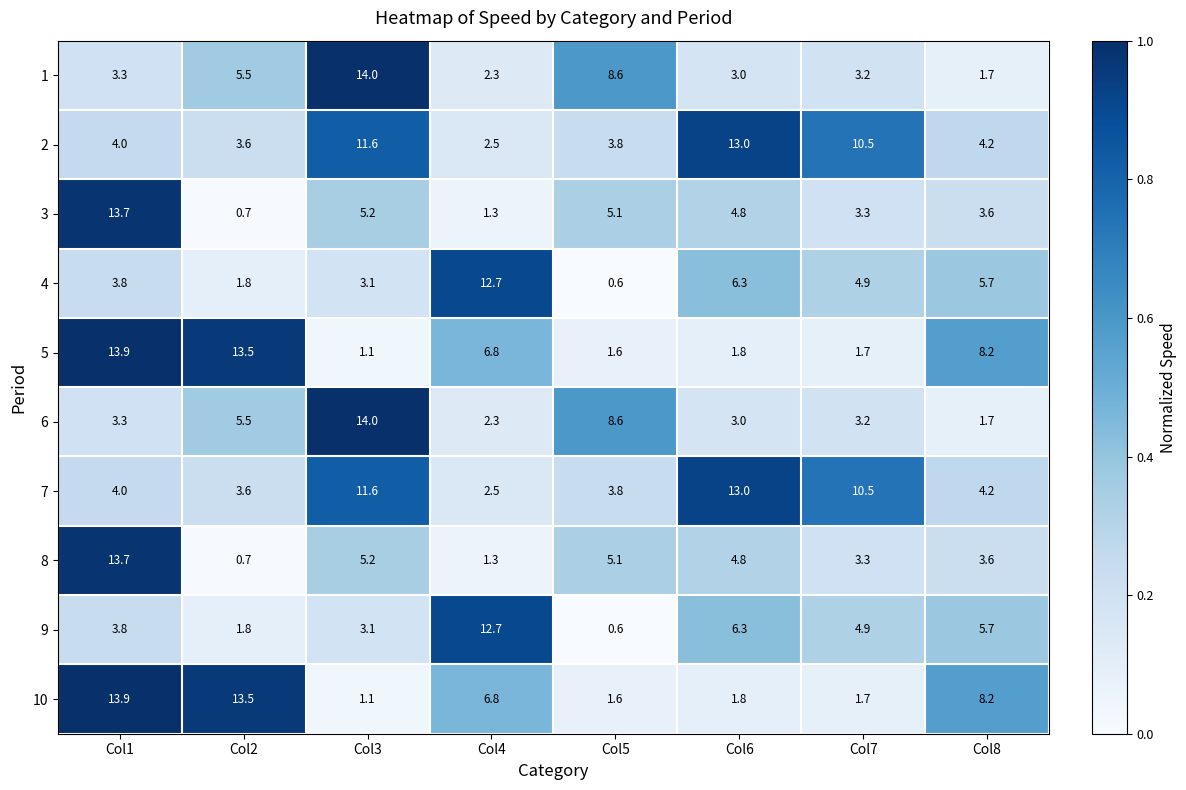

At which category is the sum across all series the highest?

Col1